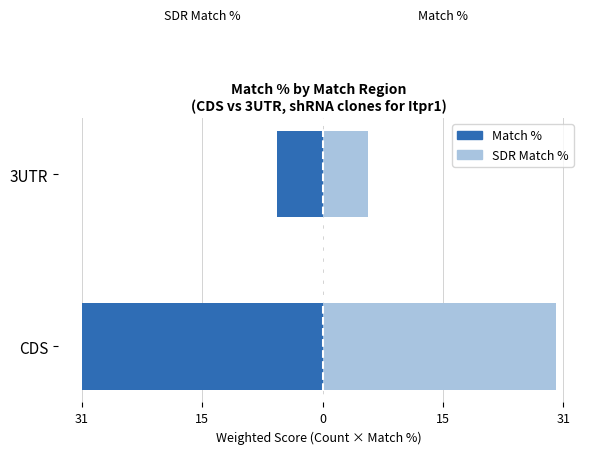

What is the difference between the Match % values at 3UTR and CDS?

25.2